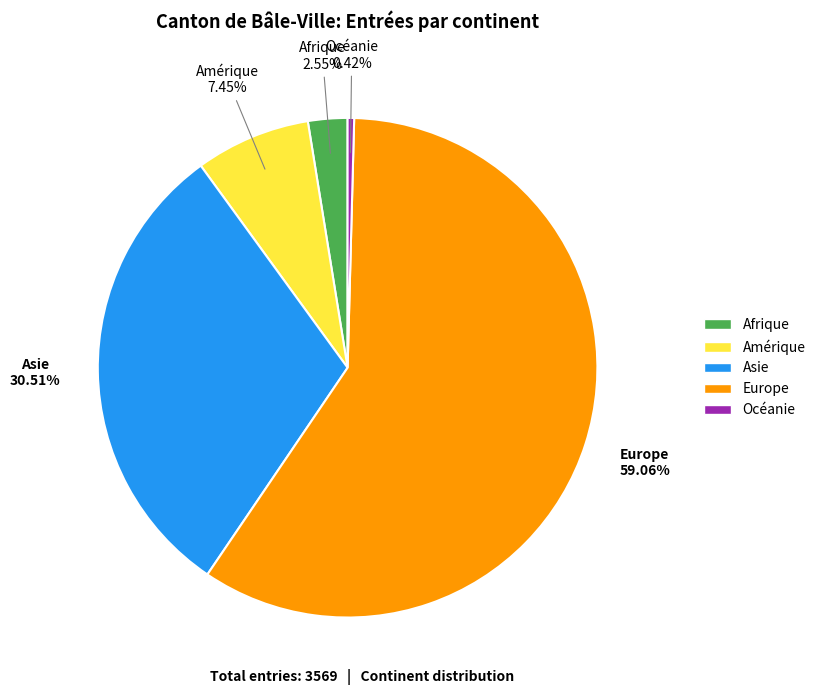

How many slices are in this pie chart?

5